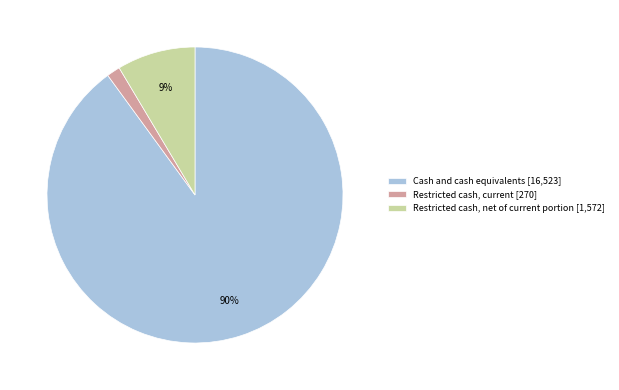

To the nearest percent, what is the combined percentage of Cash and cash equivalents [16,523] and Restricted cash, net of current portion [1,572]?

99%